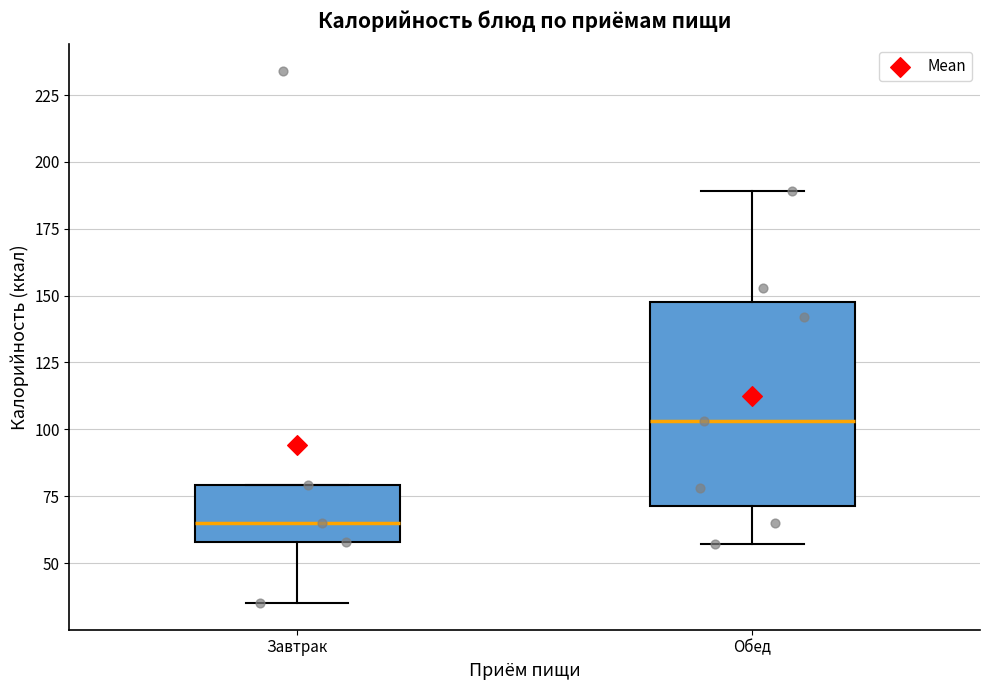

Reading left to right, transcribe this box plot: for each box, give where its median line is, the range the box spans, and where its two whiskers end, as read against the y-axis. The values are not printed on the chart, so give them approximately, as read against the axis.

Завтрак: median 65, box 60 to 80, whiskers 35 to 80
Обед: median 105, box 70 to 150, whiskers 55 to 190